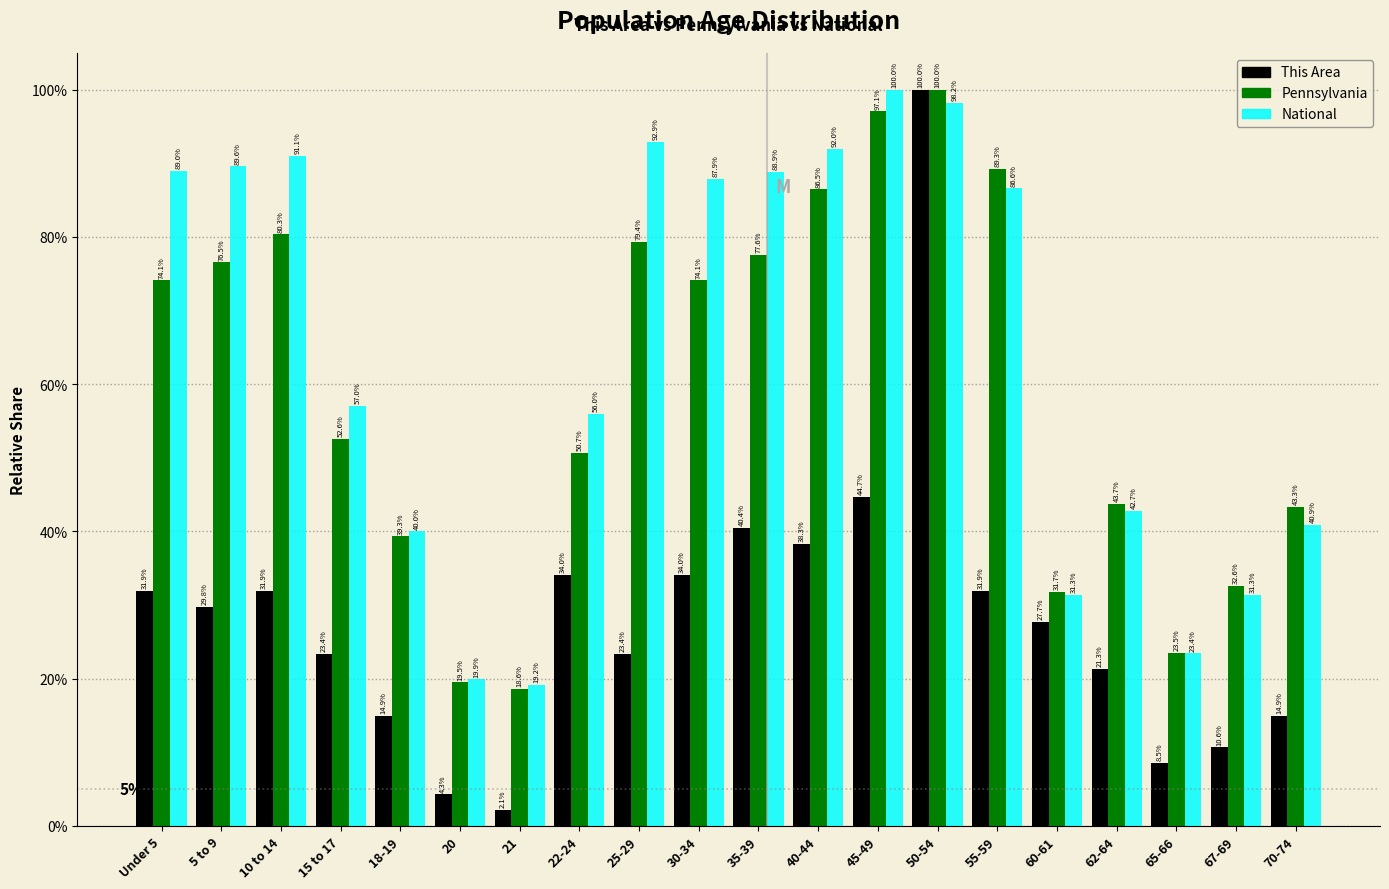

Does the chart contain stacked bars?

No